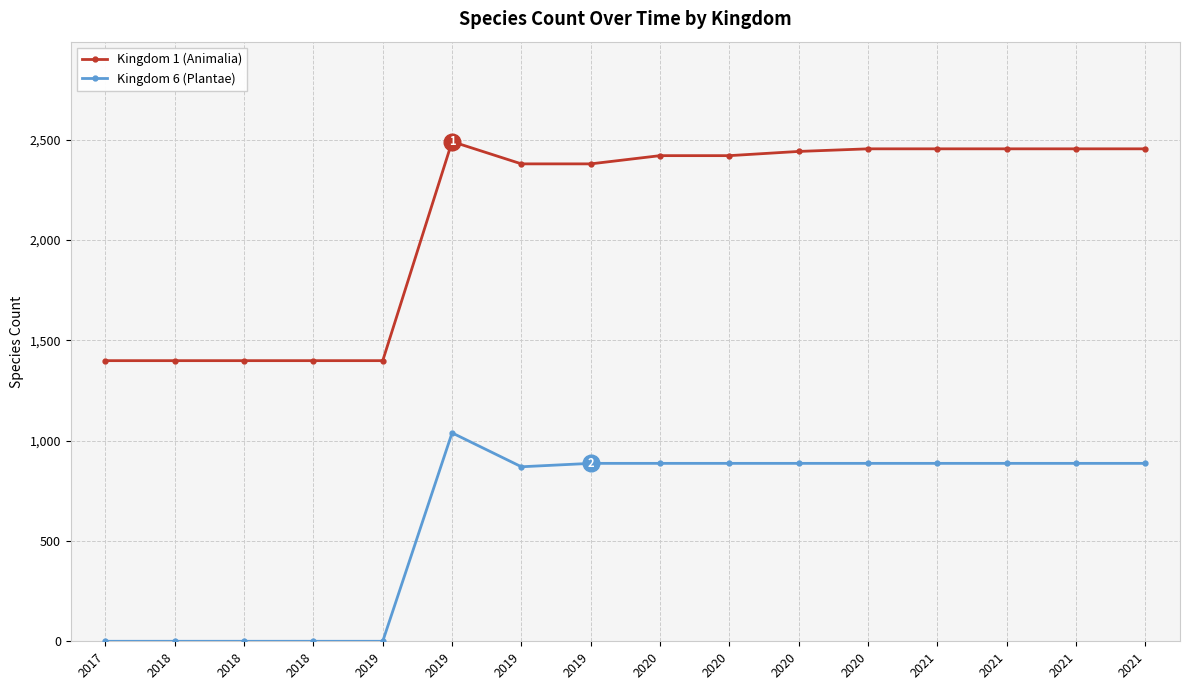

Reading right to left, extract all data points from this chart.

Kingdom 1 (Animalia): 2021=2455	2021=2455	2021=2455	2021=2455	2020=2455	2020=2442	2020=2421	2020=2421	2019=2380	2019=2380	2019=2491	2019=1399	2018=1399	2018=1399	2018=1399	2017=1399
Kingdom 6 (Plantae): 2021=887	2021=887	2021=887	2021=887	2020=887	2020=887	2020=887	2020=887	2019=887	2019=870	2019=1039	2019=0	2018=0	2018=0	2018=0	2017=0